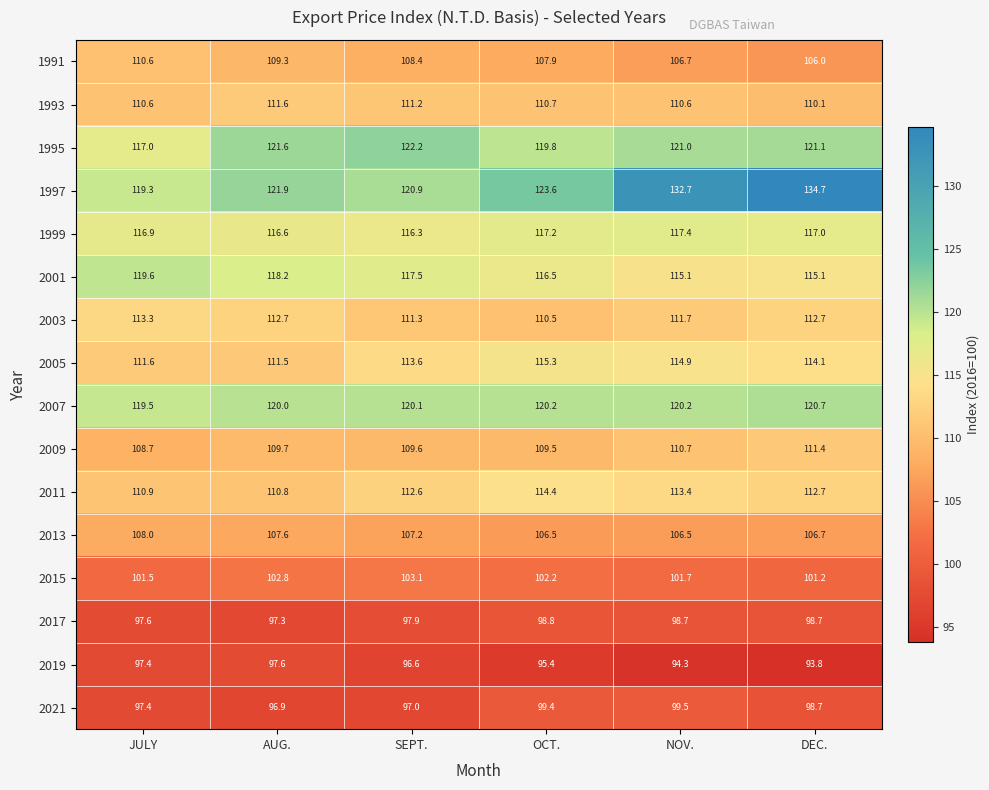

Rank the series by their maximum value, from highest to lowest.

1997, 1995, 2007, 2001, 1999, 2005, 2011, 2003, 1993, 2009, 1991, 2013, 2015, 2021, 2017, 2019